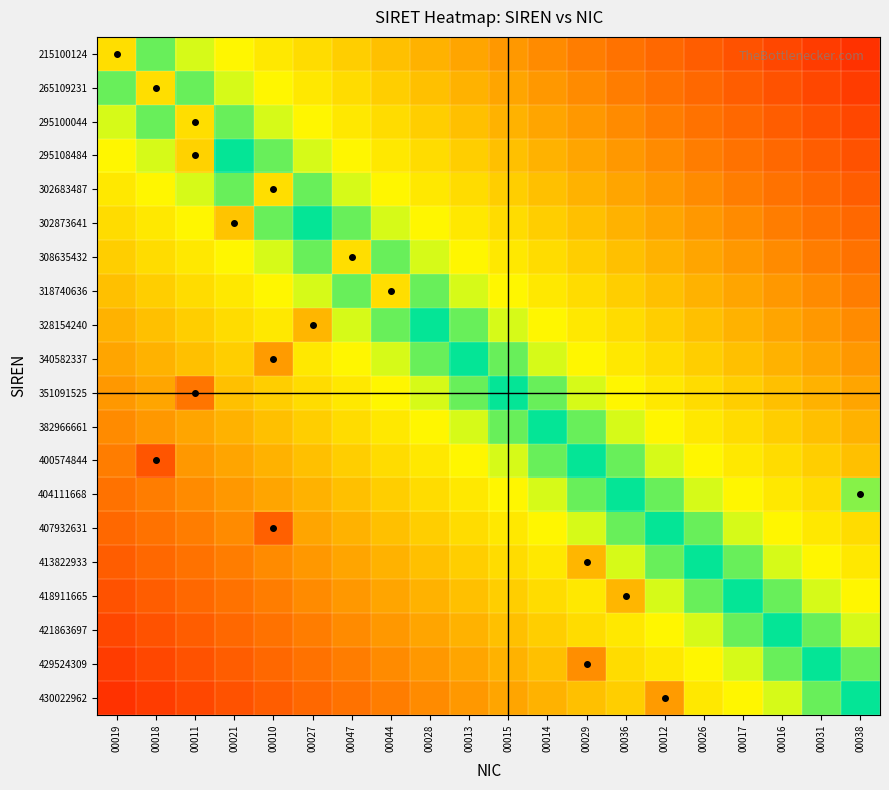

Between 00027 and 00019, which is larger?

00019